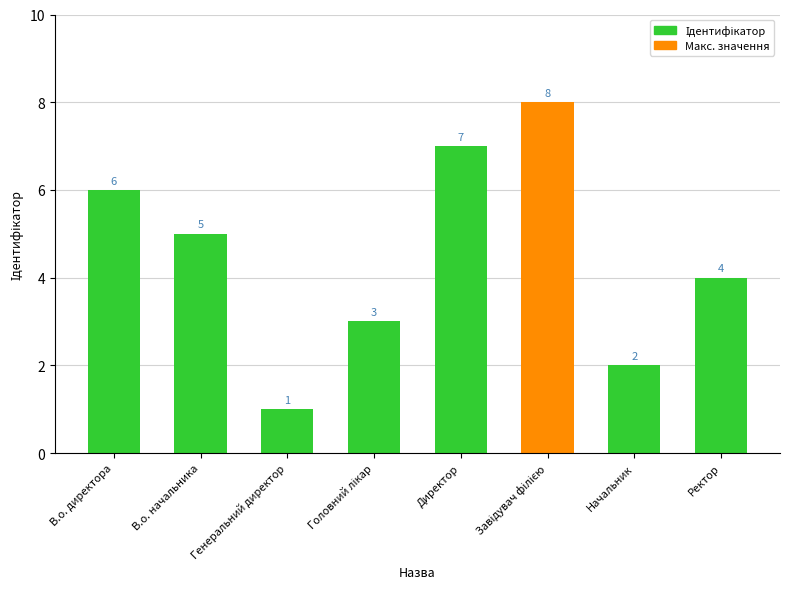

How many bars are there in total?

8